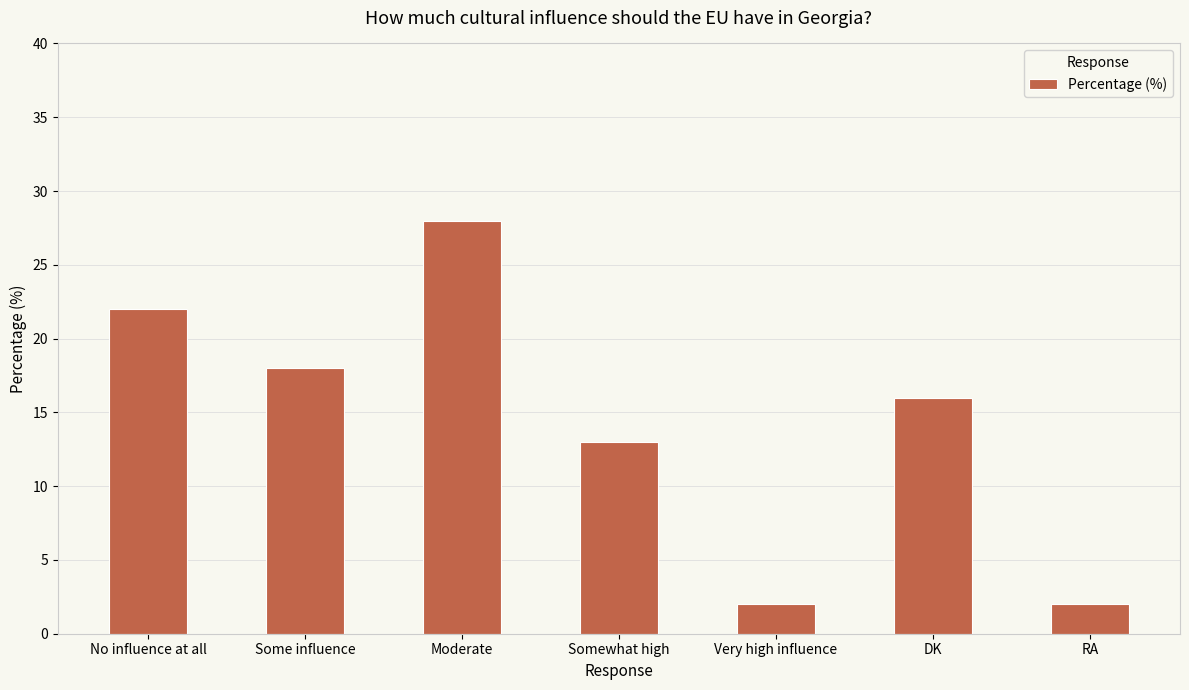

What position from the left is DK?

6